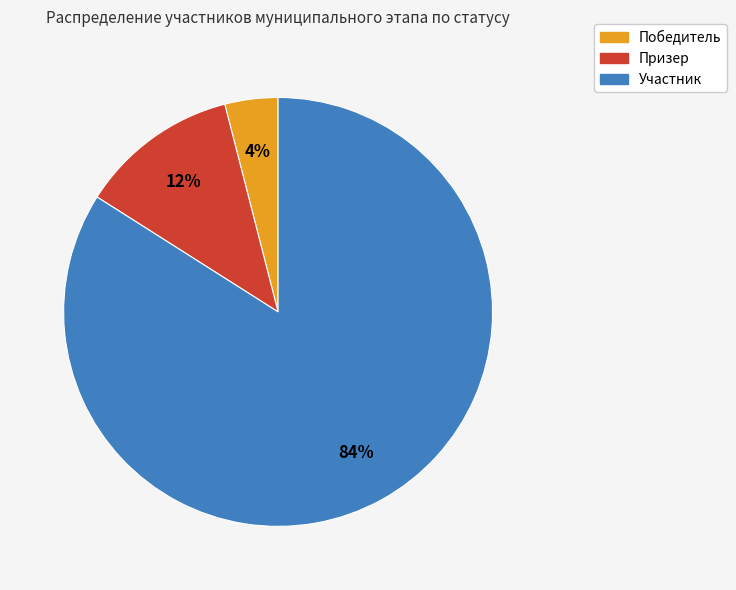

Which slice is the smallest?

Победитель